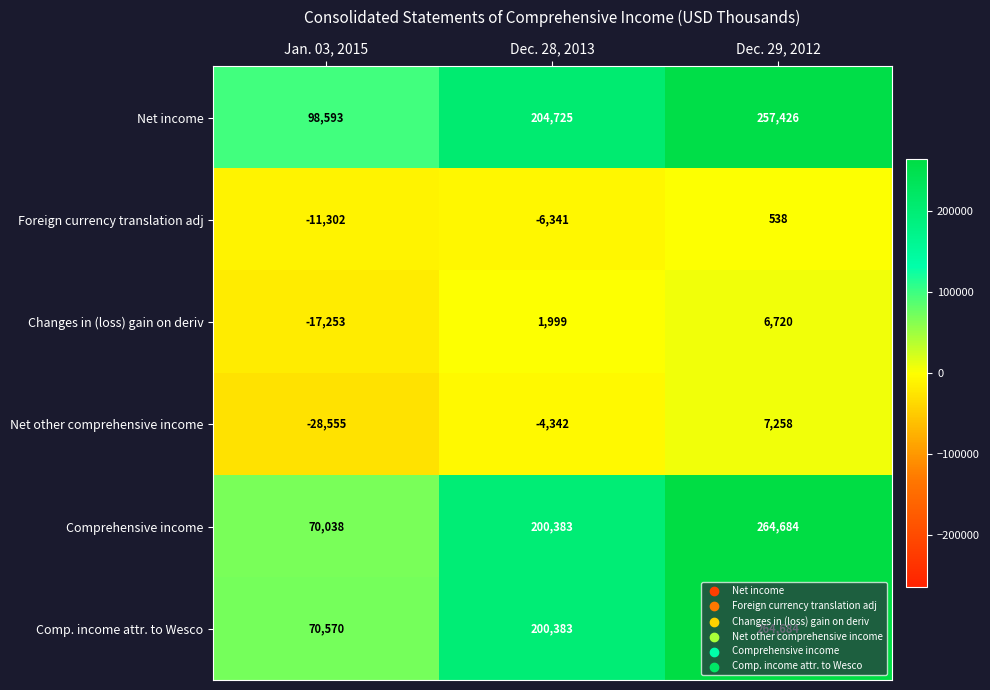

At which category does the chart reach its peak across all series?

Dec. 29, 2012